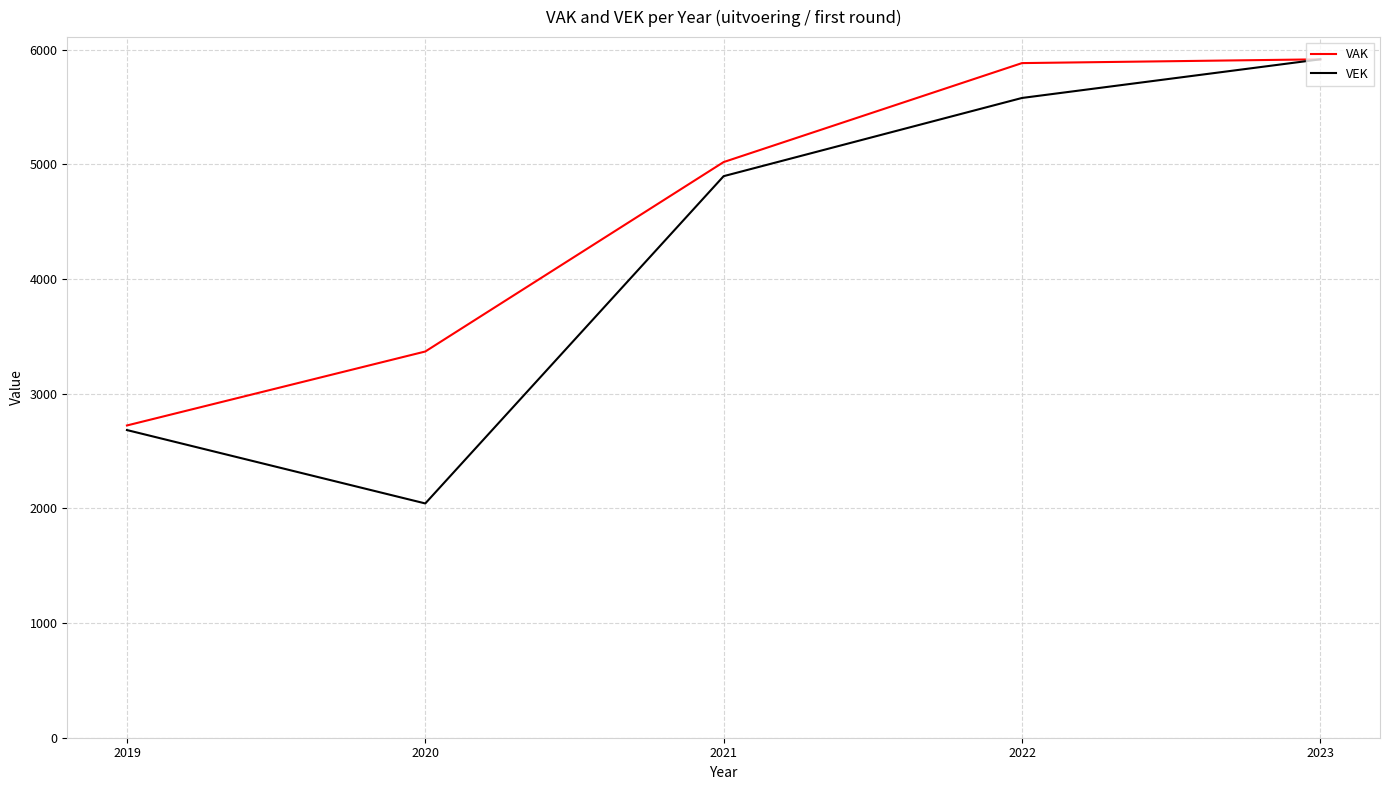

How many interior local valleys does the VEK series have?

1